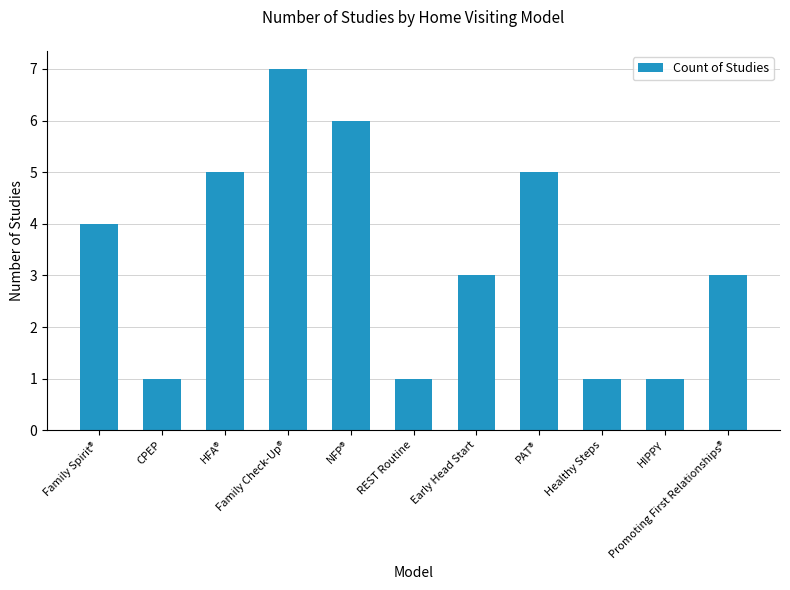

Does the chart contain stacked bars?

No